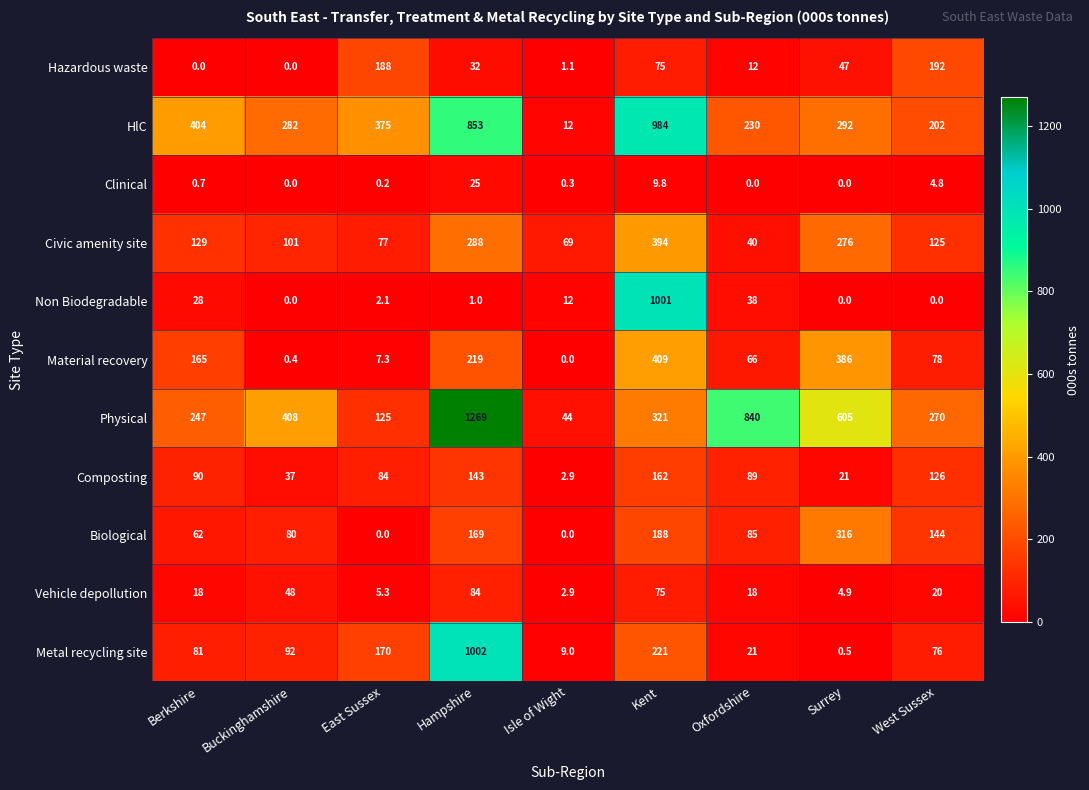

The Material recovery series shows 78.0 at West Sussex. True or false?

True